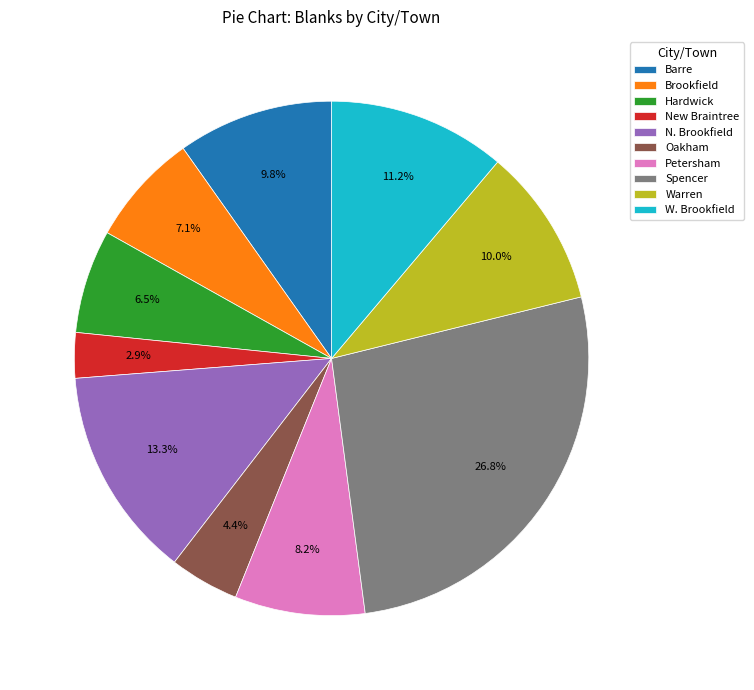

How many segments does this pie chart have?

10